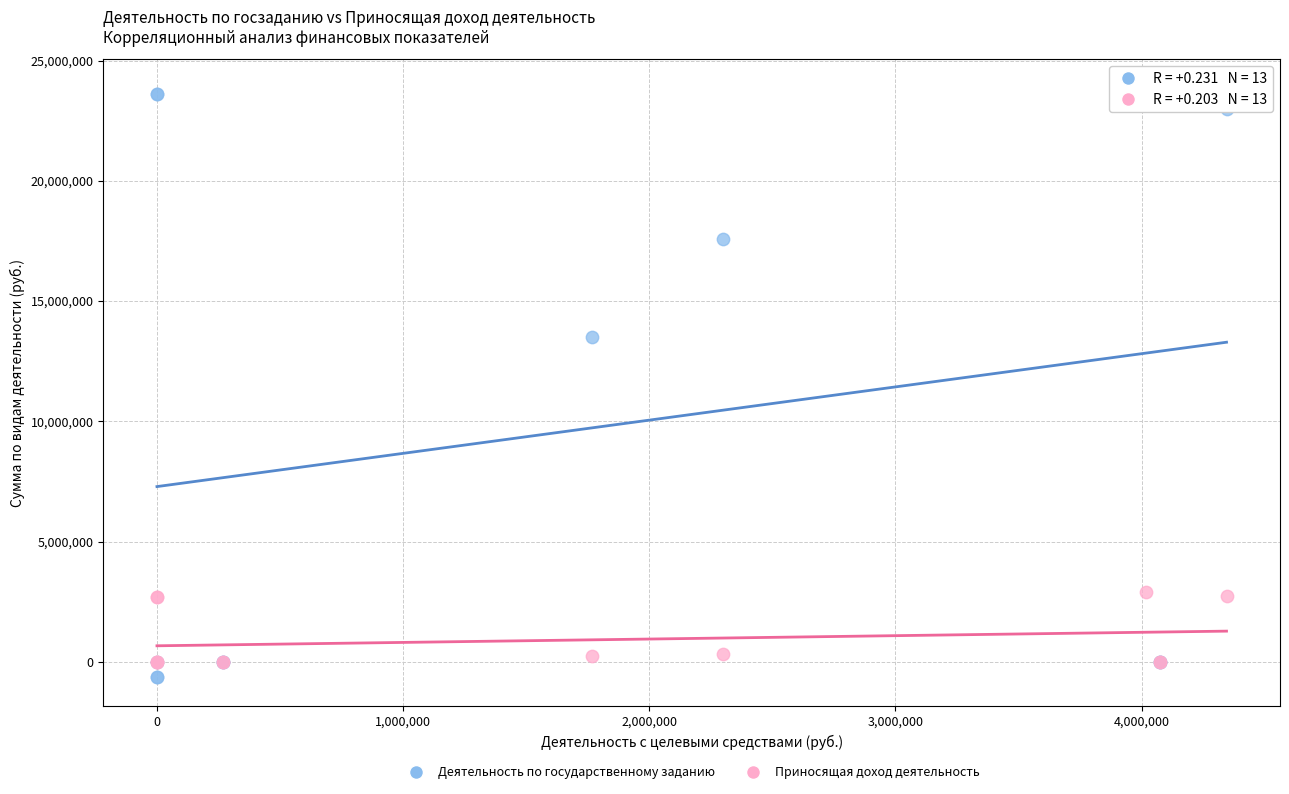

What are all the series names shown in the legend?

Деятельность по государственному заданию, Приносящая доход деятельность